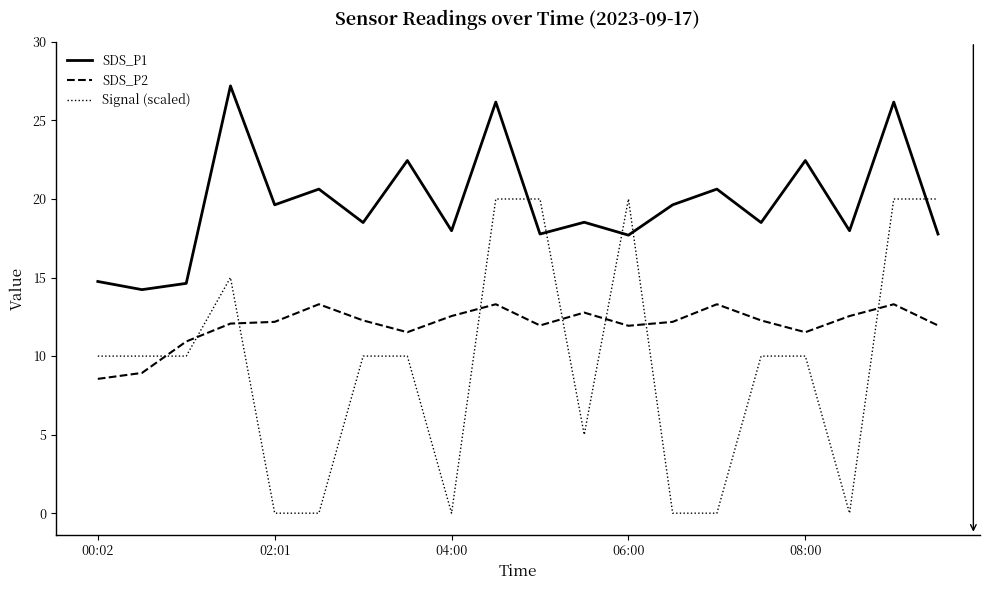

What is the greatest value displayed?

27.2